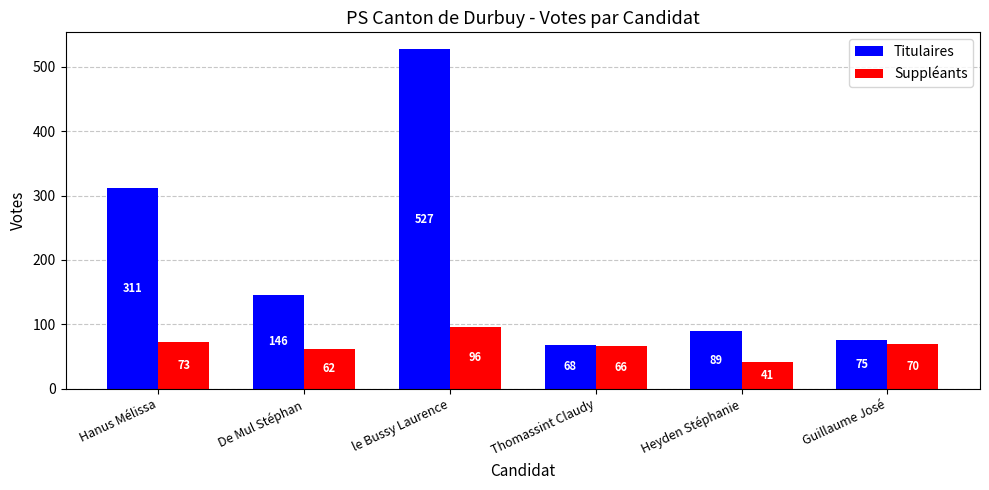

What is the greatest value displayed?

527